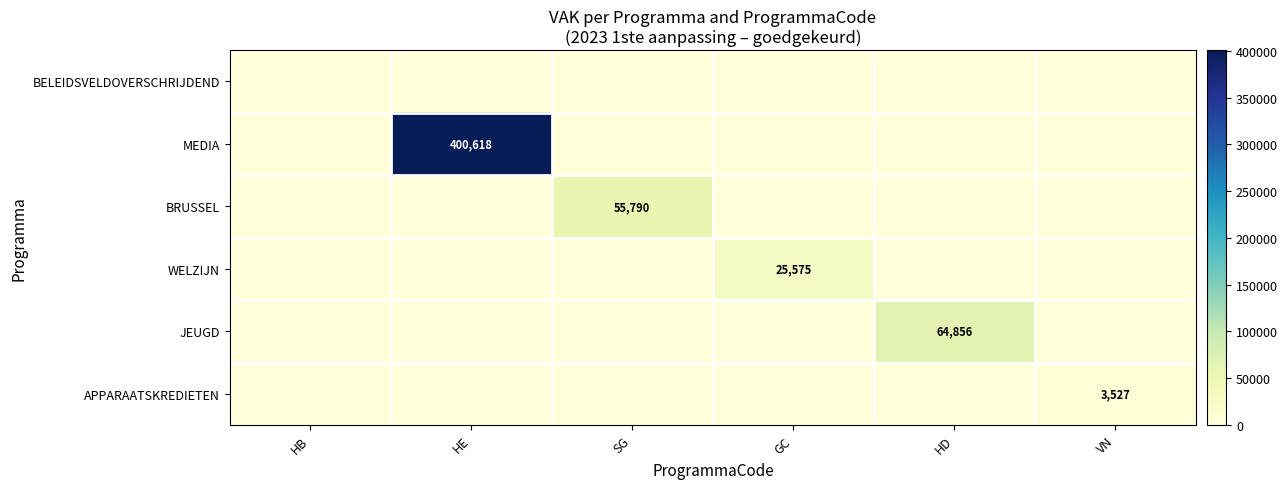

At which label is WELZIJN closest to 12787?

HB